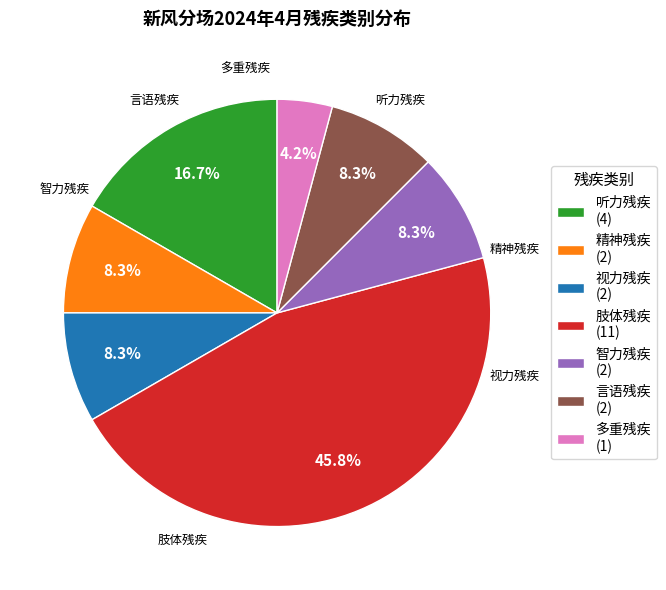

How many slices are in this pie chart?

7